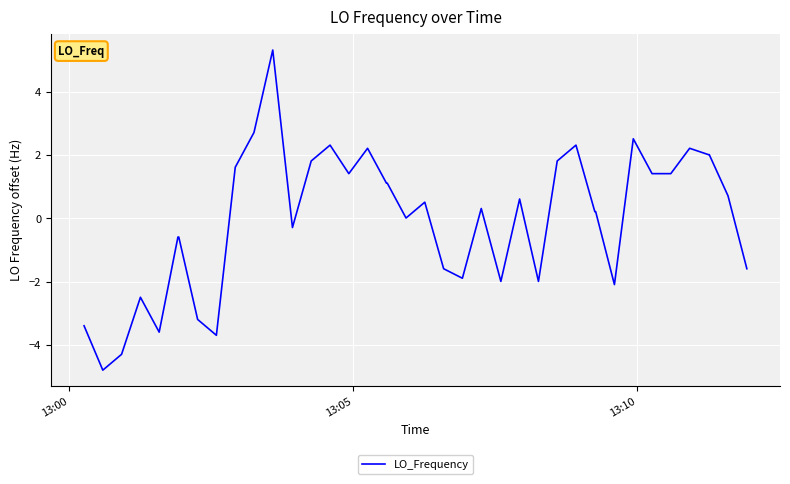

What is the difference between the maximum and minimum values?

10.1